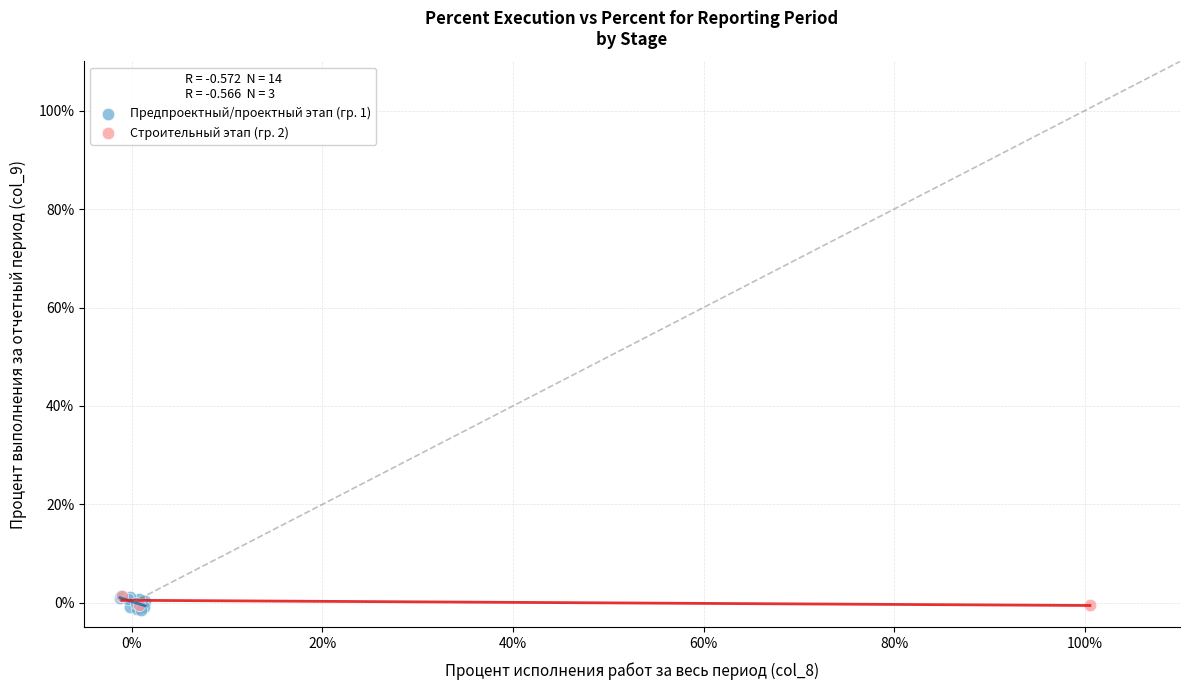

Which series has the largest Y range (max minus min)?

Предпроектный/проектный этап (гр. 1)